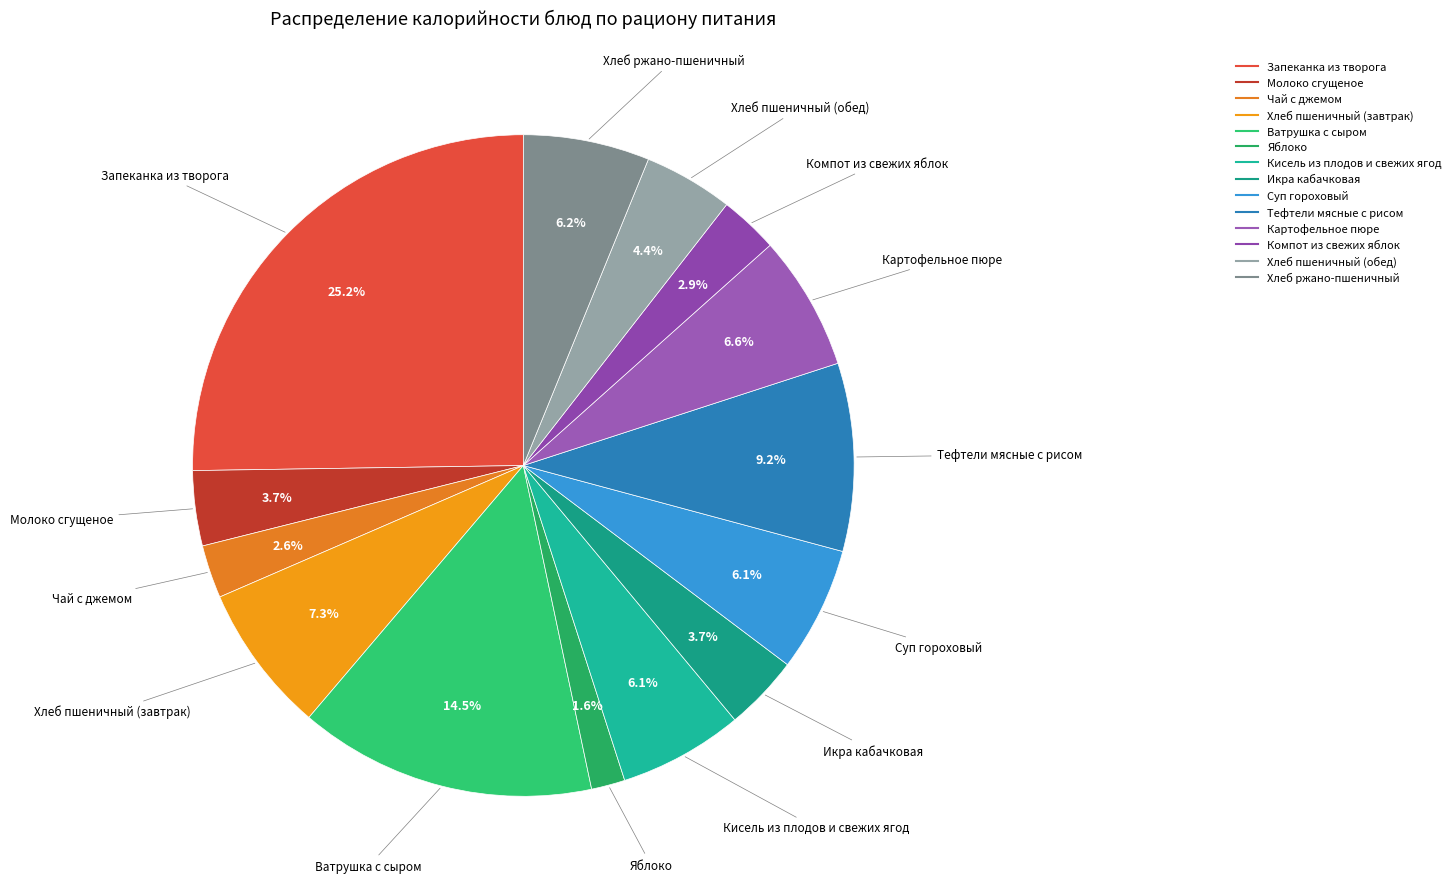

Which slice is the largest?

Запеканка из творога